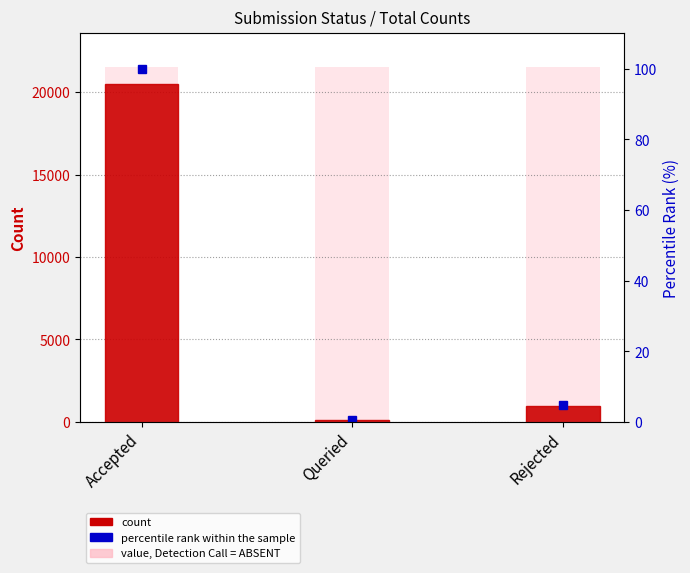

What is the value of the Percentile rank within sample bar at the 3rd from the left?

4.8